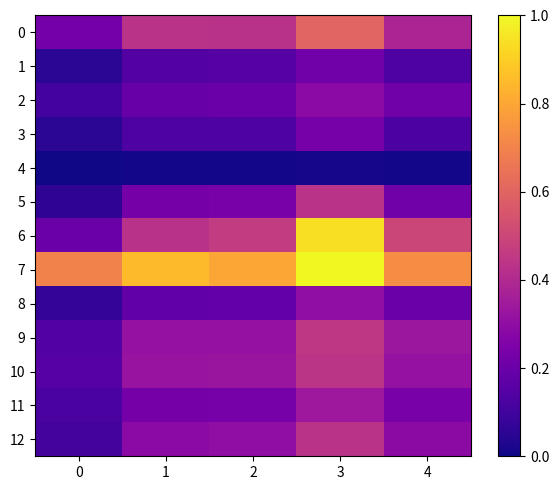

At 0, list the series in order from largest to smallest.

7, 0, 6, 10, 9, 11, 12, 2, 8, 5, 1, 3, 4